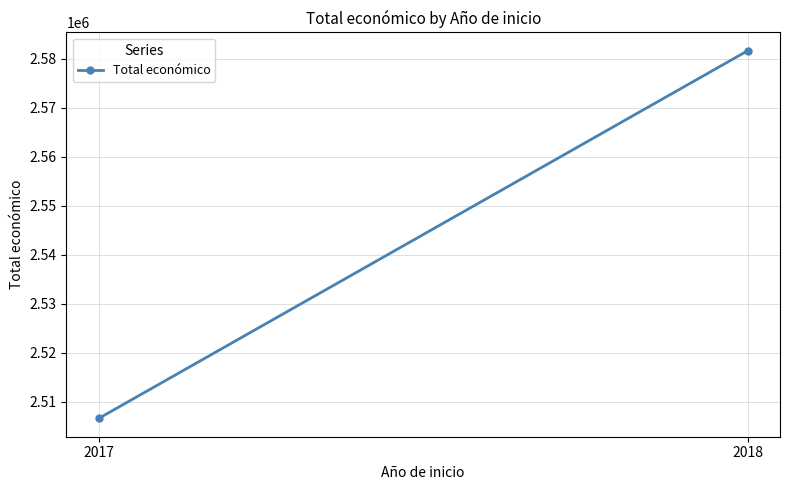

What is the maximum value shown in the chart?

2581578